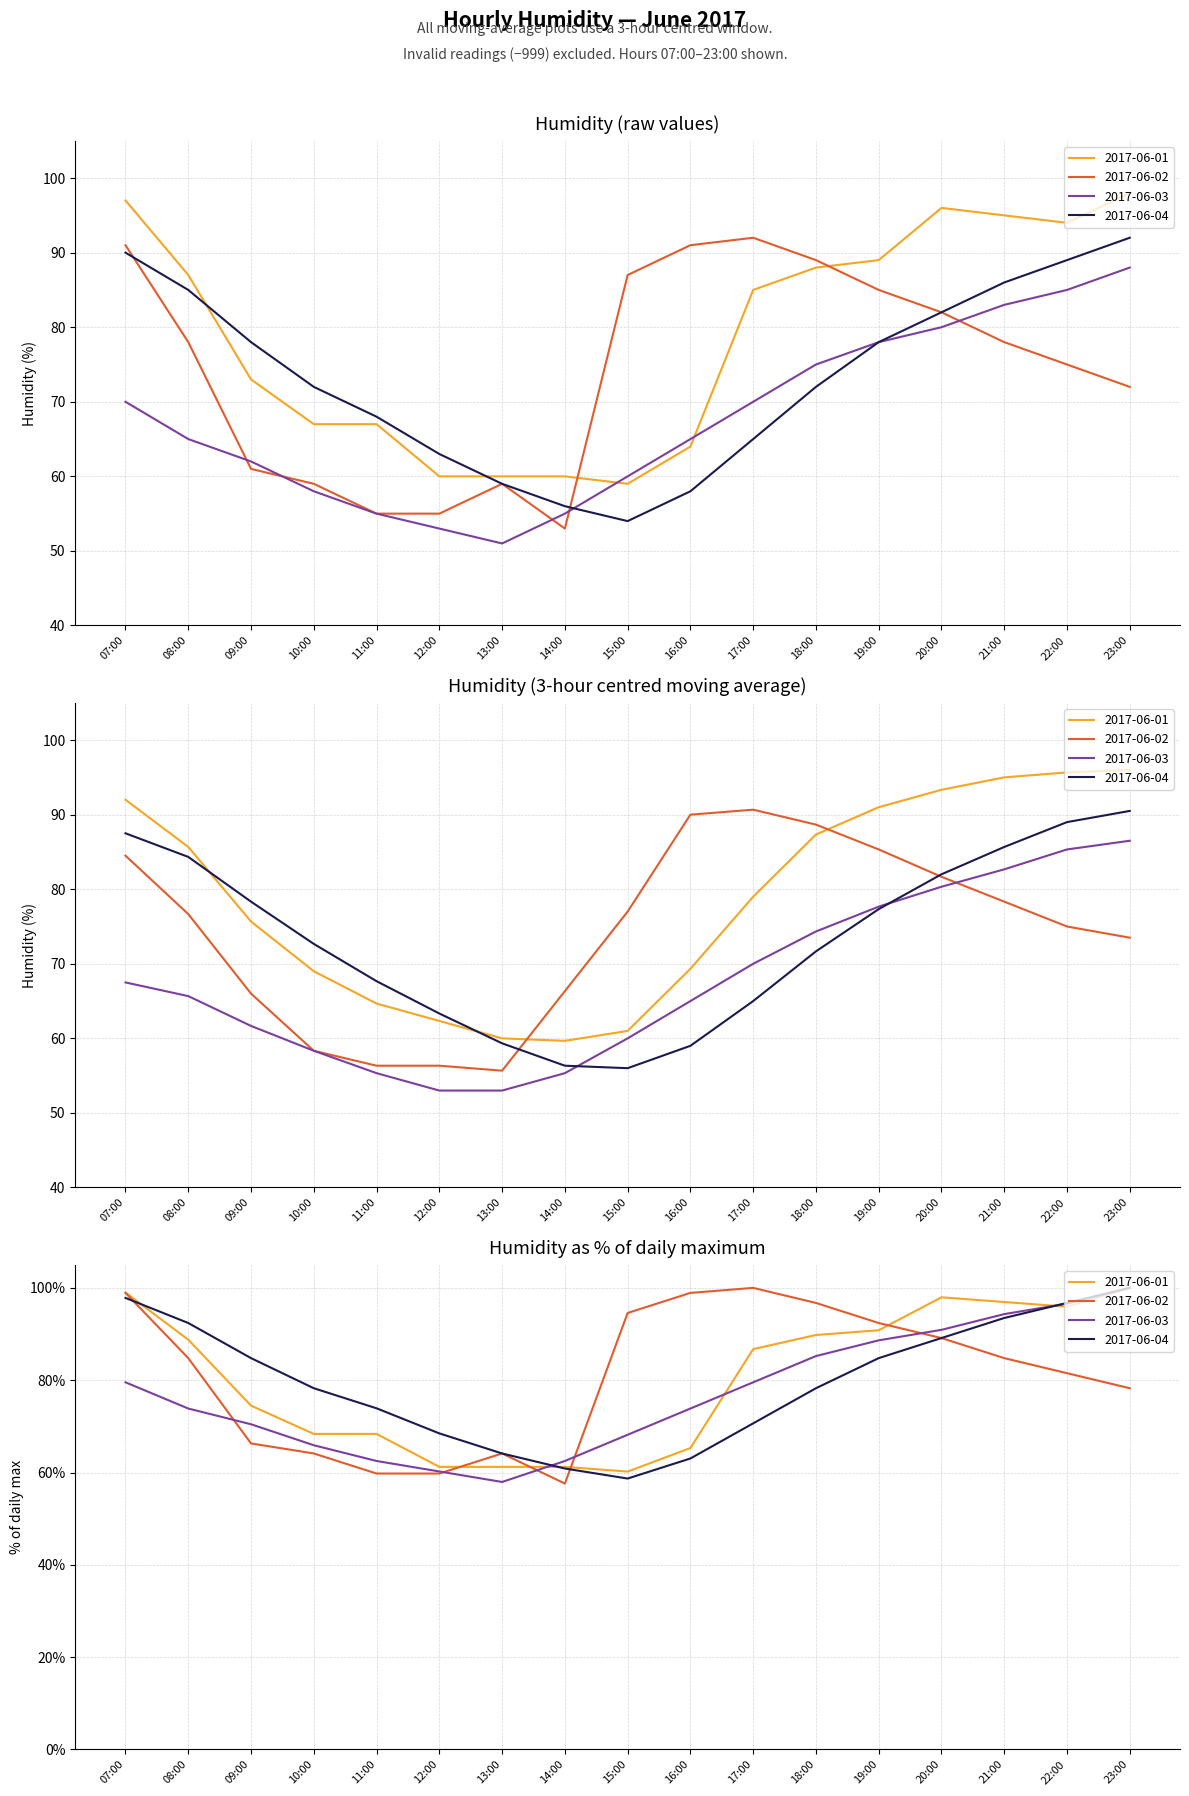

List the labels in order of 2017-06-03 value, smallest first.

13:00, 12:00, 11:00, 14:00, 10:00, 15:00, 09:00, 08:00, 16:00, 07:00, 17:00, 18:00, 19:00, 20:00, 21:00, 22:00, 23:00